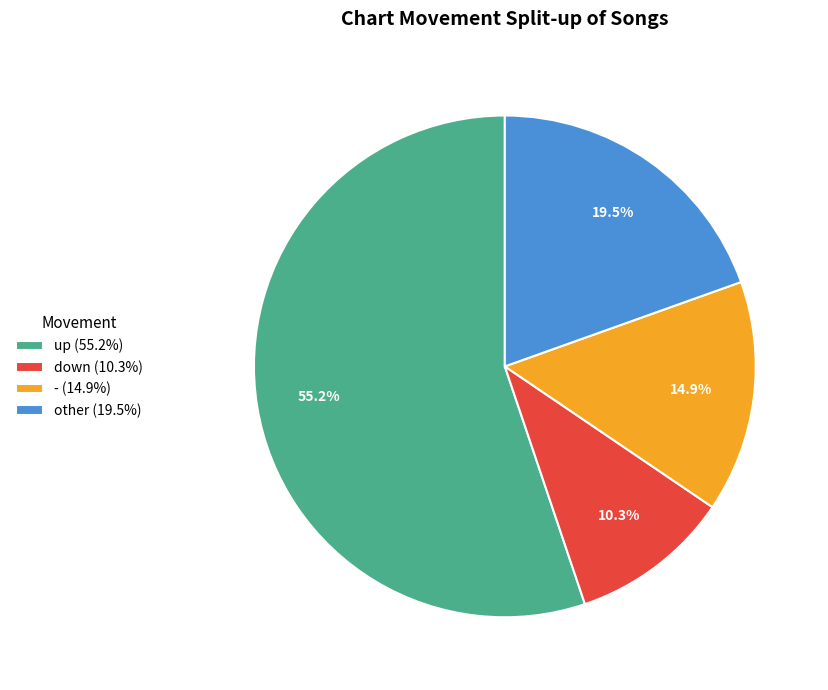

Which category has the biggest portion of the pie?

up